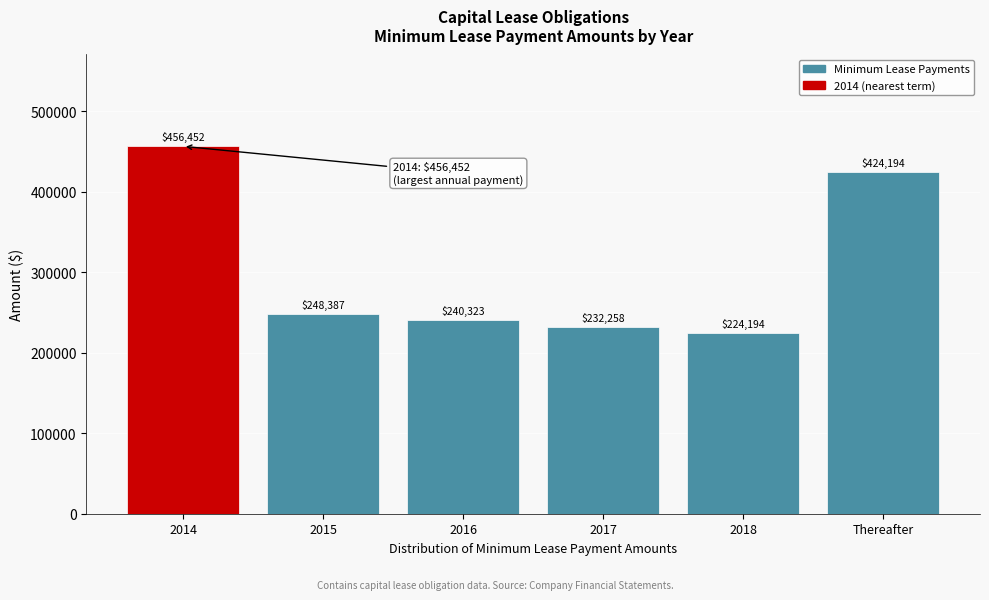

Reading right to left, what are all the values shown in this chart?

Thereafter=424194	2018=224194	2017=232258	2016=240323	2015=248387	2014=456452